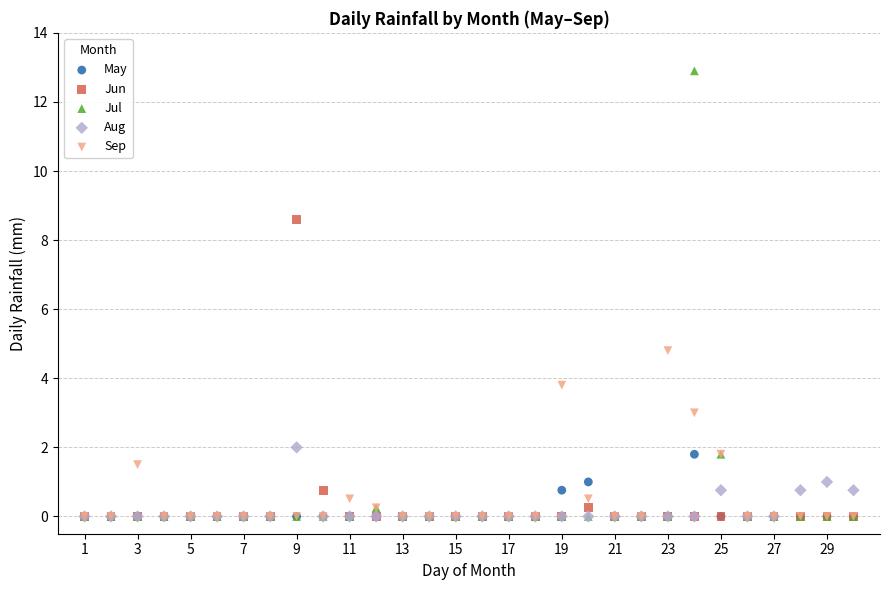

What are all the series names shown in the legend?

May, Jun, Jul, Aug, Sep